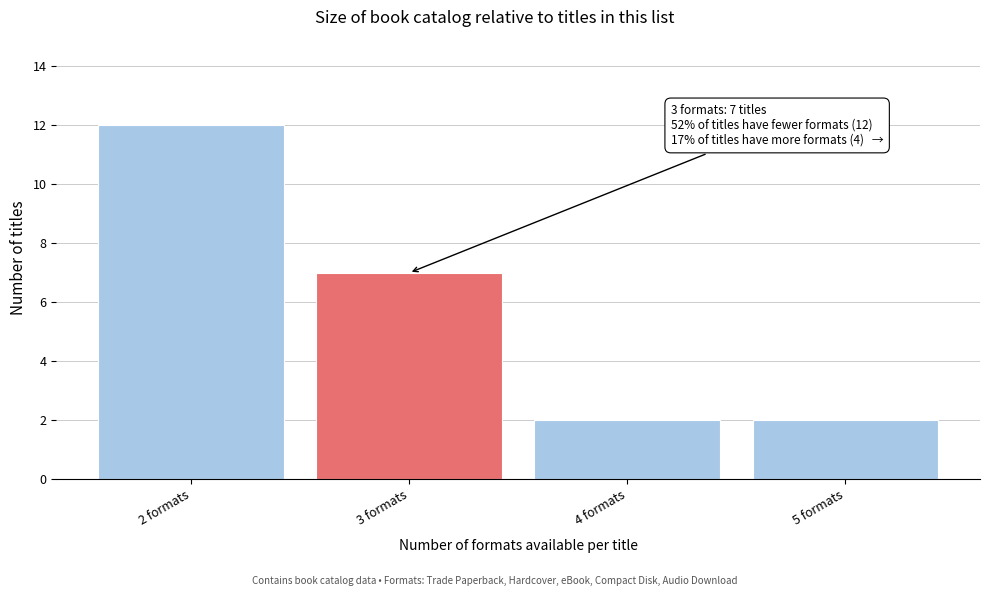

Reading right to left, transcribe all the data shown in this chart.

5 formats=2	4 formats=2	3 formats=7	2 formats=12